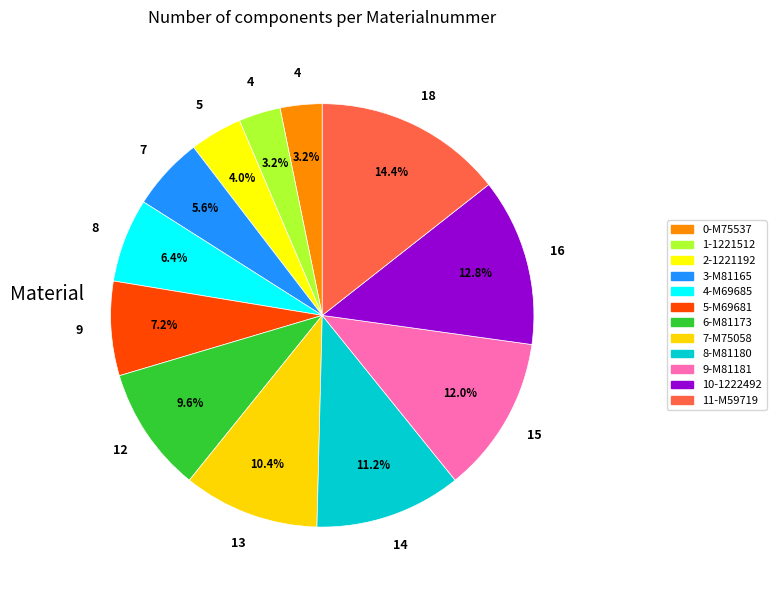

How many segments does this pie chart have?

12